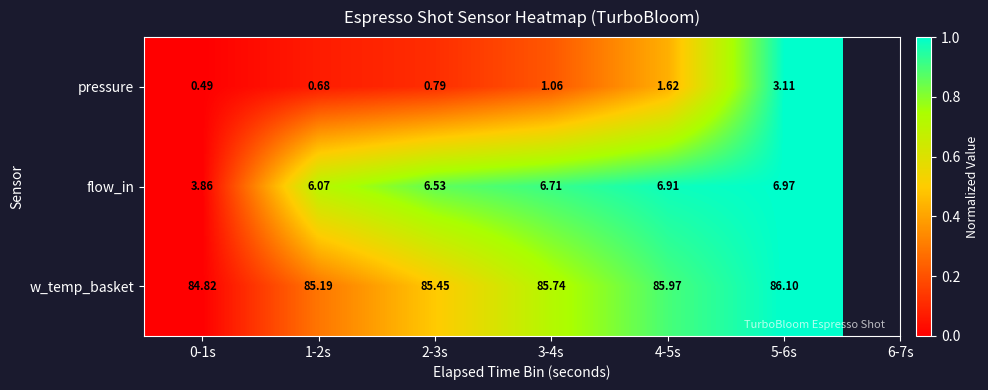

How many data points does each series have?

6